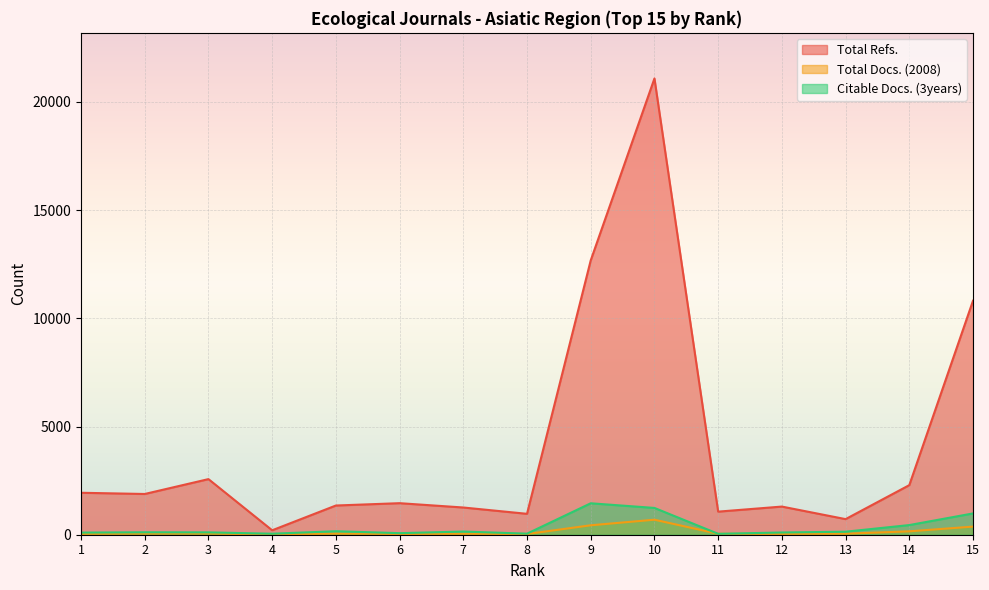

True or false: Citable Docs. (3years) has more than 1 points higher than both neighbors.

True